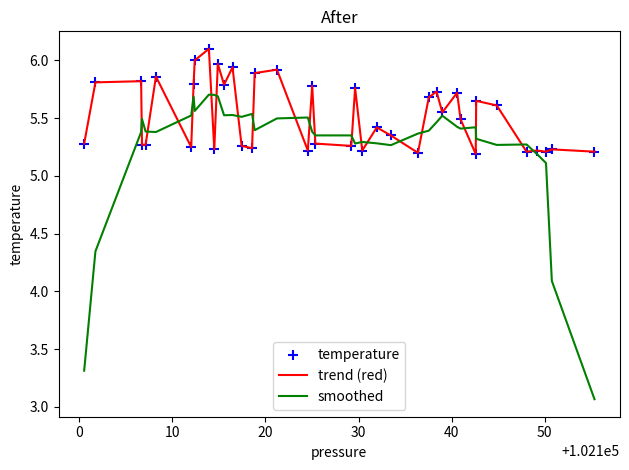

Which series has the largest total across all categories?

trend (red)